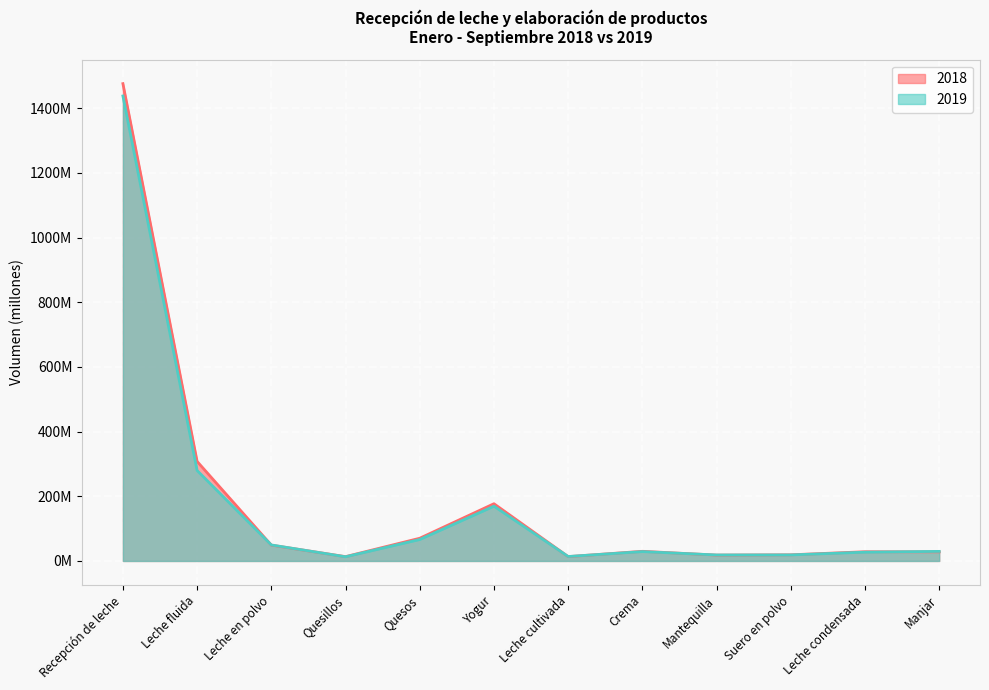

Which series has the widest spread of values?

2018